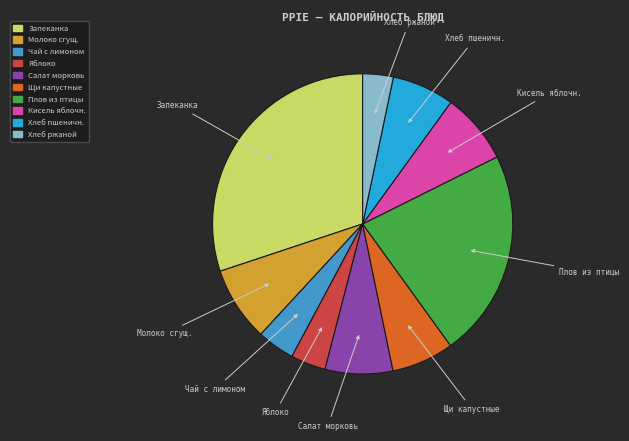

True or false: Молоко сгущ. accounts for 8% of the total.

True